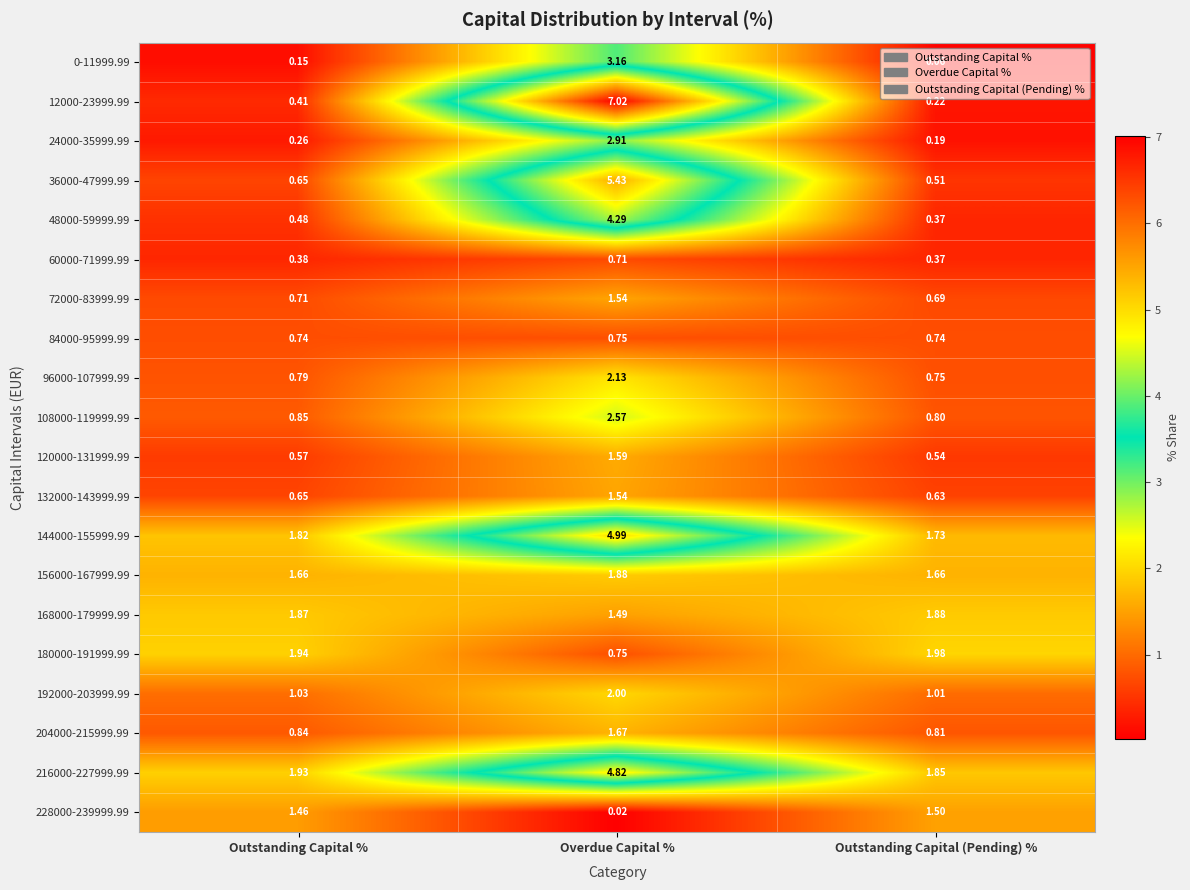

Rank the categories by 60000-71999.99 value from lowest to highest.

Outstanding Capital (Pending) %, Outstanding Capital %, Overdue Capital %